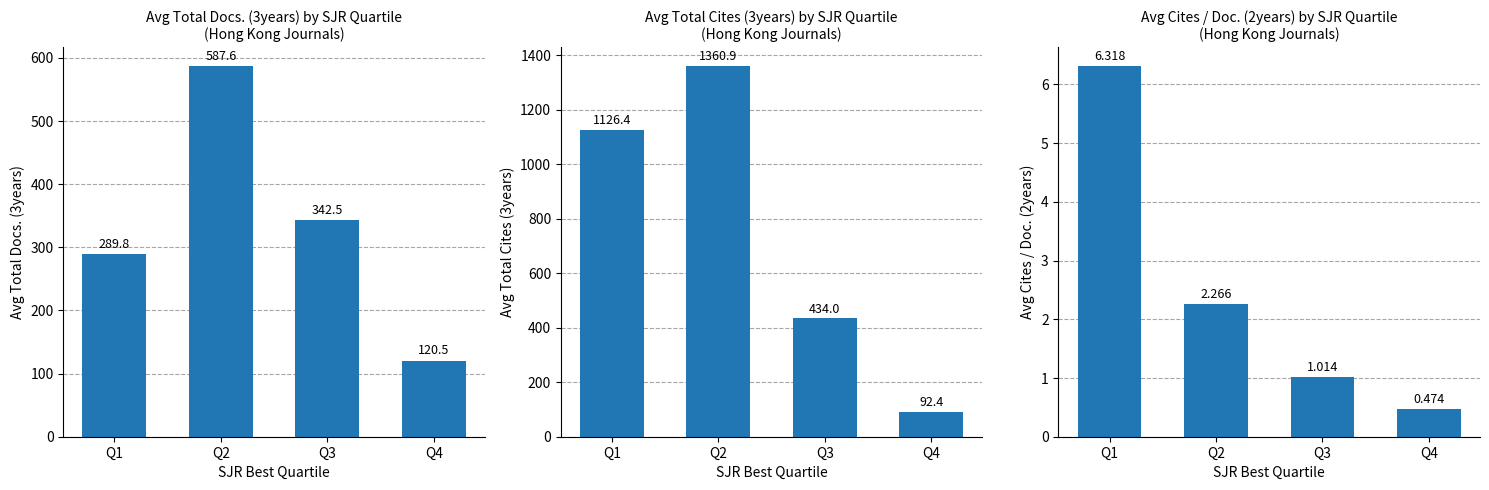

What is the highest value of the Avg Total Docs. (3years) series?

587.6